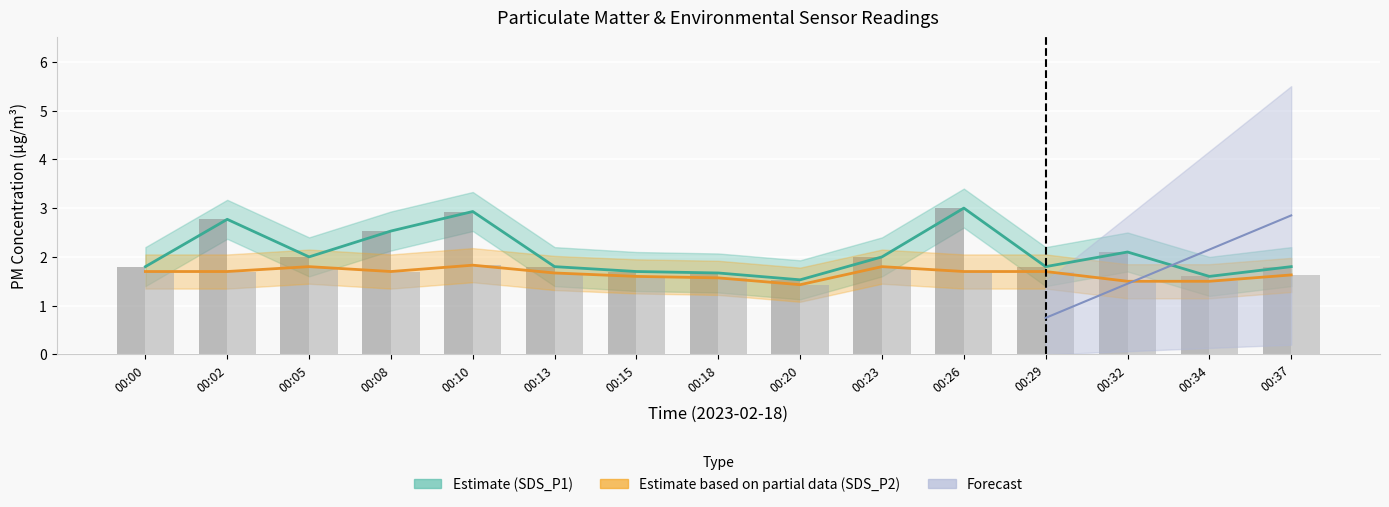

Is it true that SDS_P2 values equals 2.8 at 00:02?

False